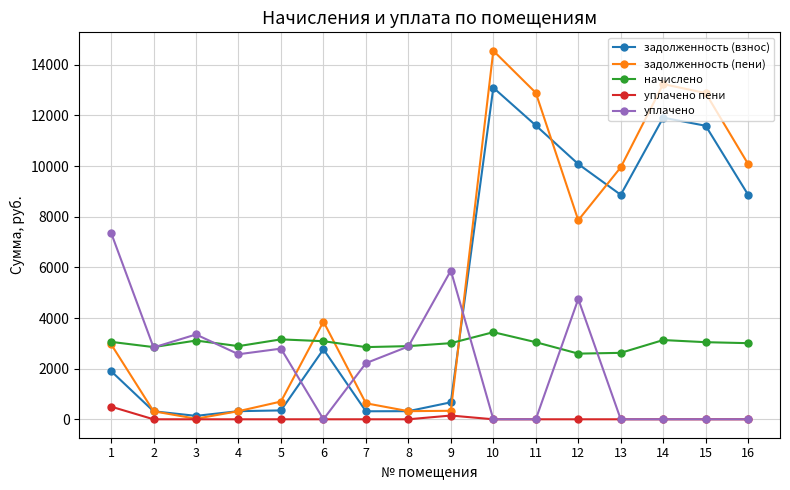

True or false: уплачено has a value of 0.0 at 13.

True